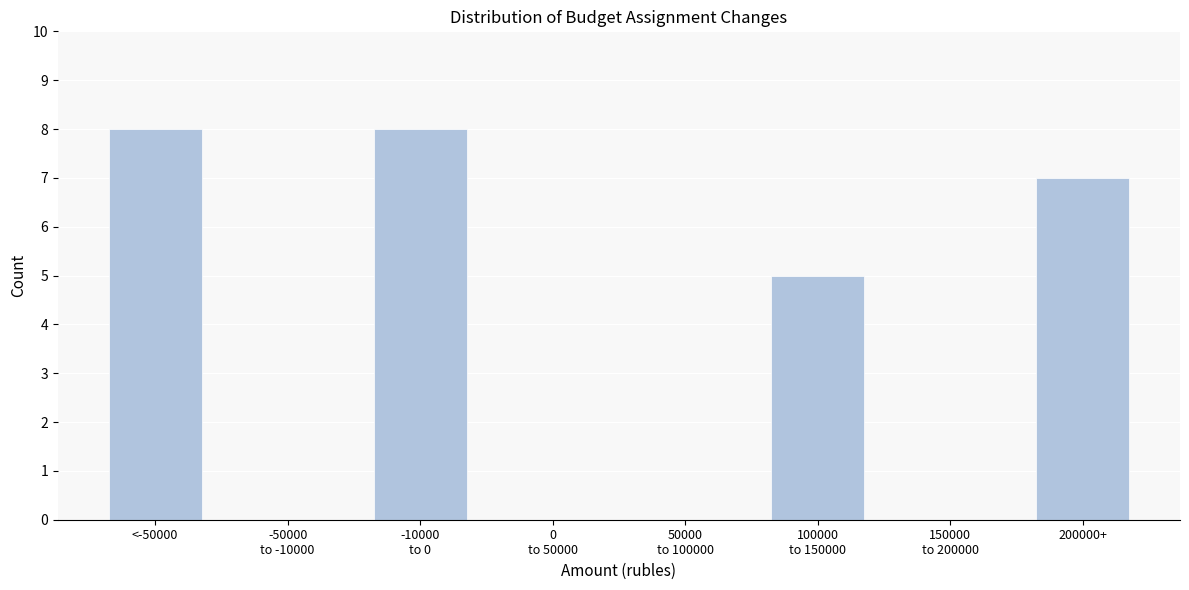

What is the sum of all values?

28